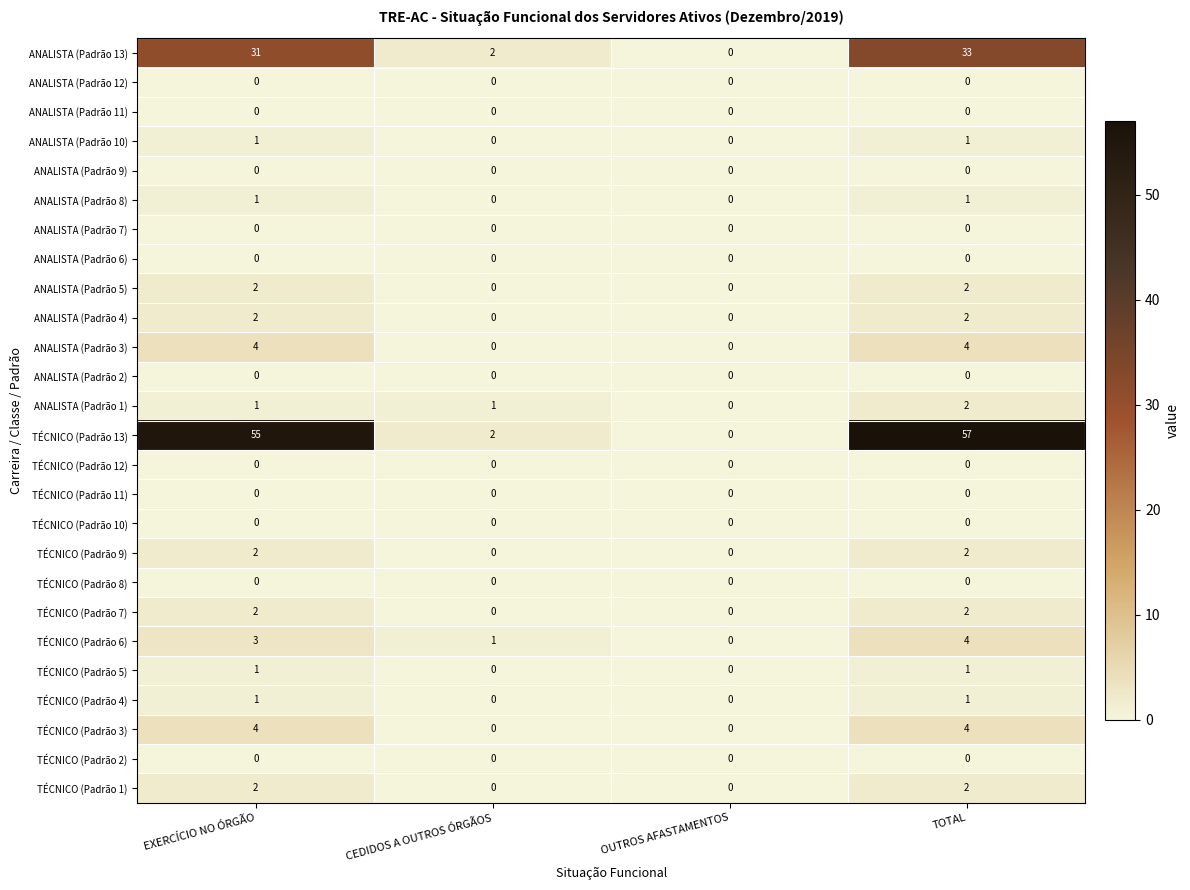

At how many categories does at least one series exceed 5?

2